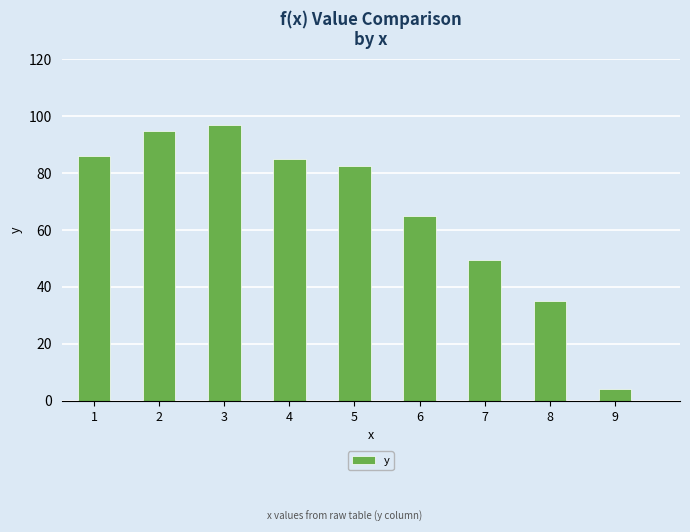

Where is the data nearest to the value 50?

7